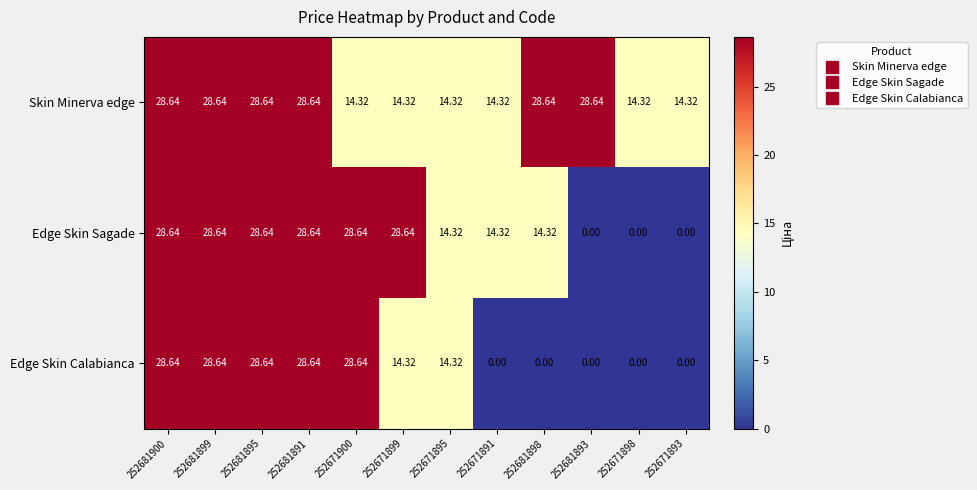

Which series has the largest total across all categories?

Skin Minerva edge